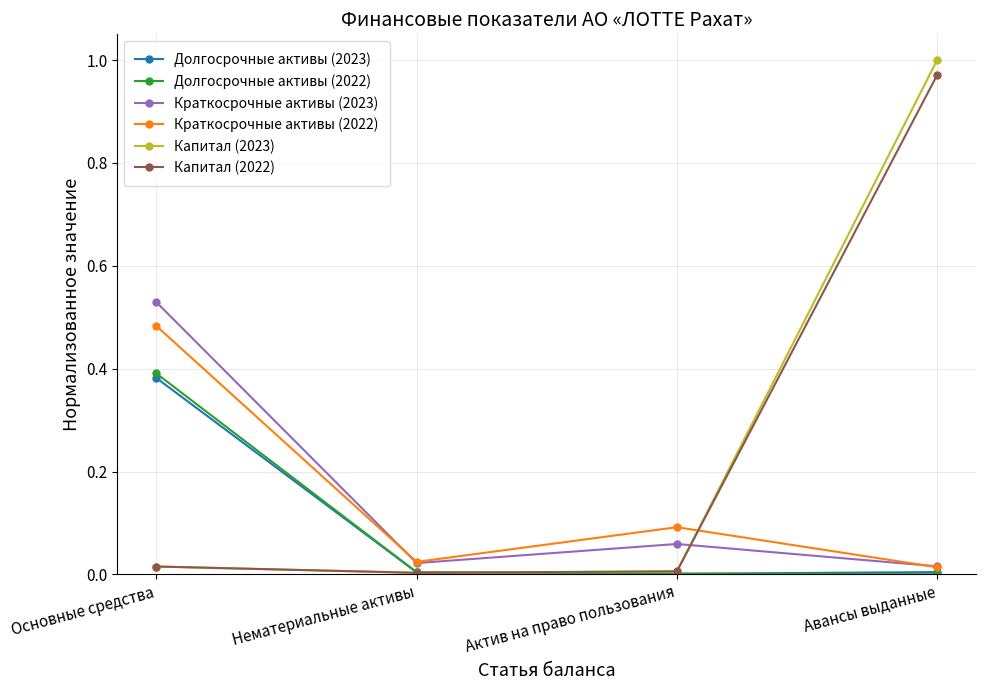

What is the total value across all series at Основные средства?

1.8